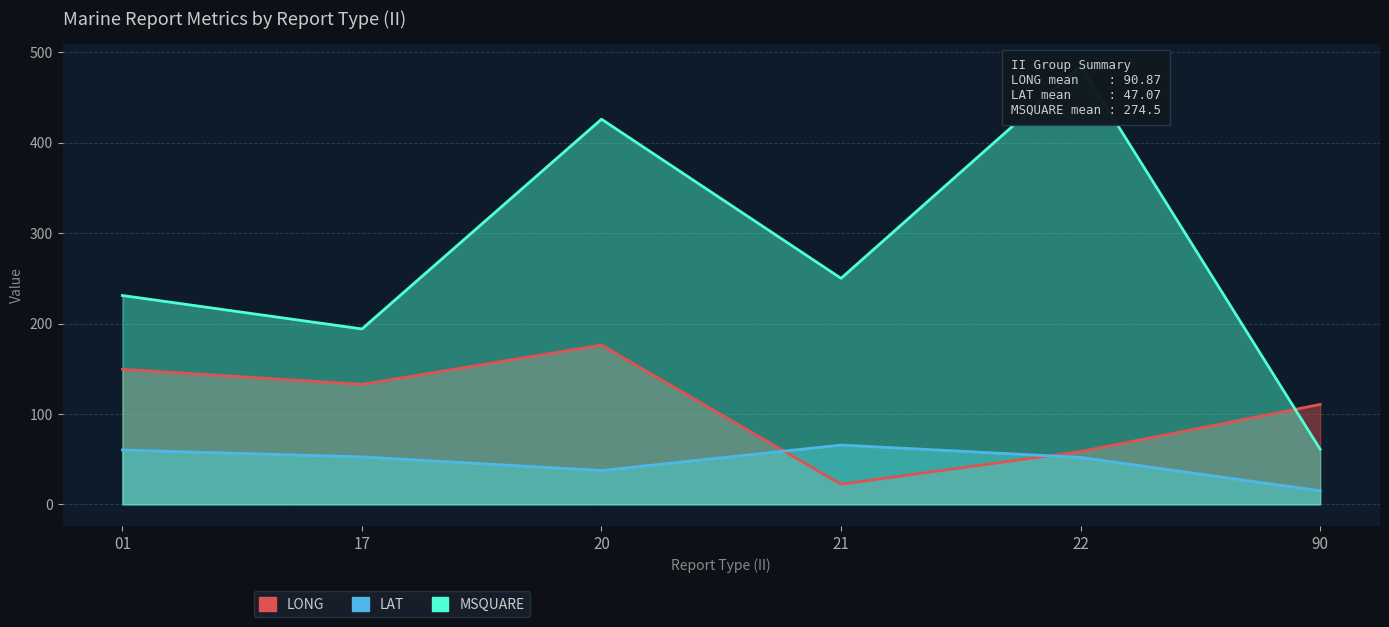

The LONG series shows 25.4 at 22. True or false?

False